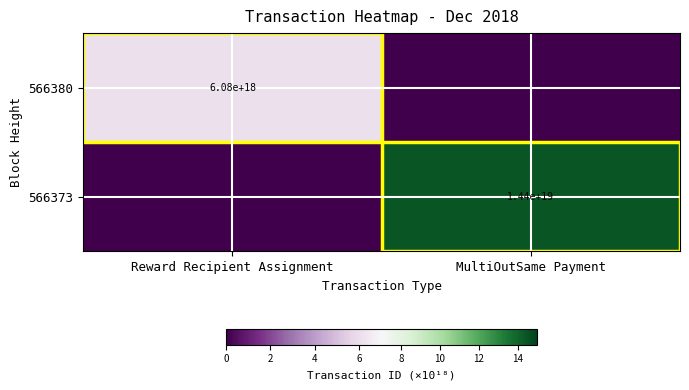

What is the total value across all series at Reward Recipient Assignment?

6.1